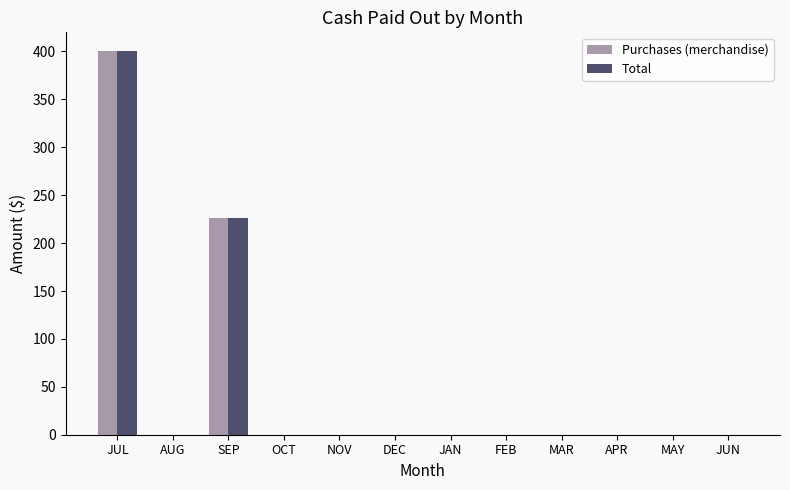

The Total series shows -140 at JAN. True or false?

False